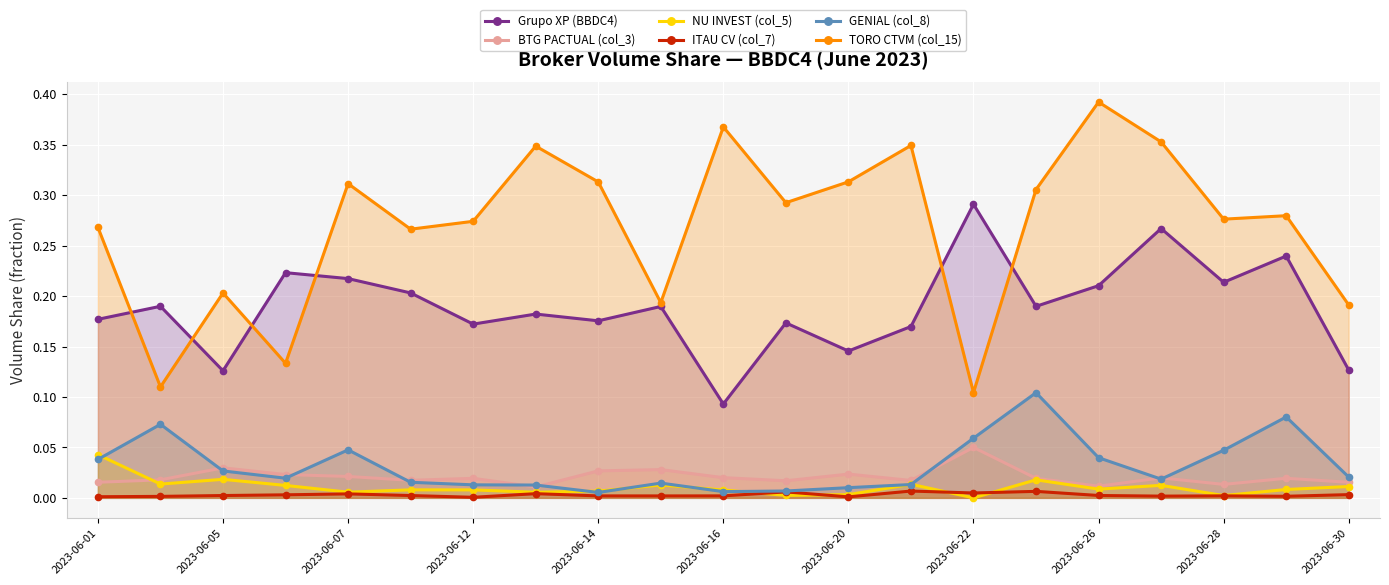

Which series has the widest spread of values?

TORO CTVM (col_15)